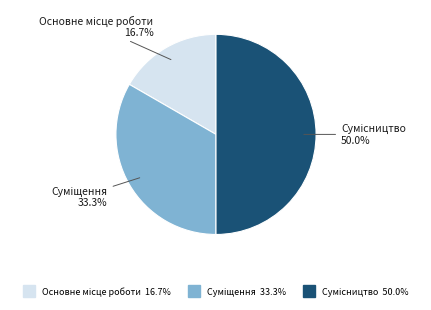

Count the number of slices in the pie.

3